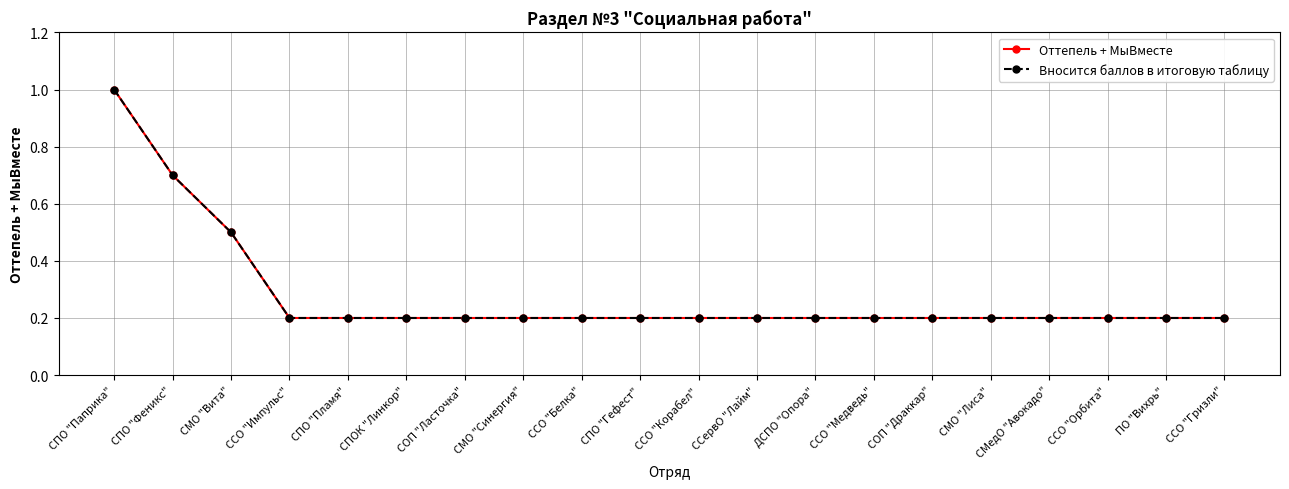

How many distinct data groups are displayed?

2